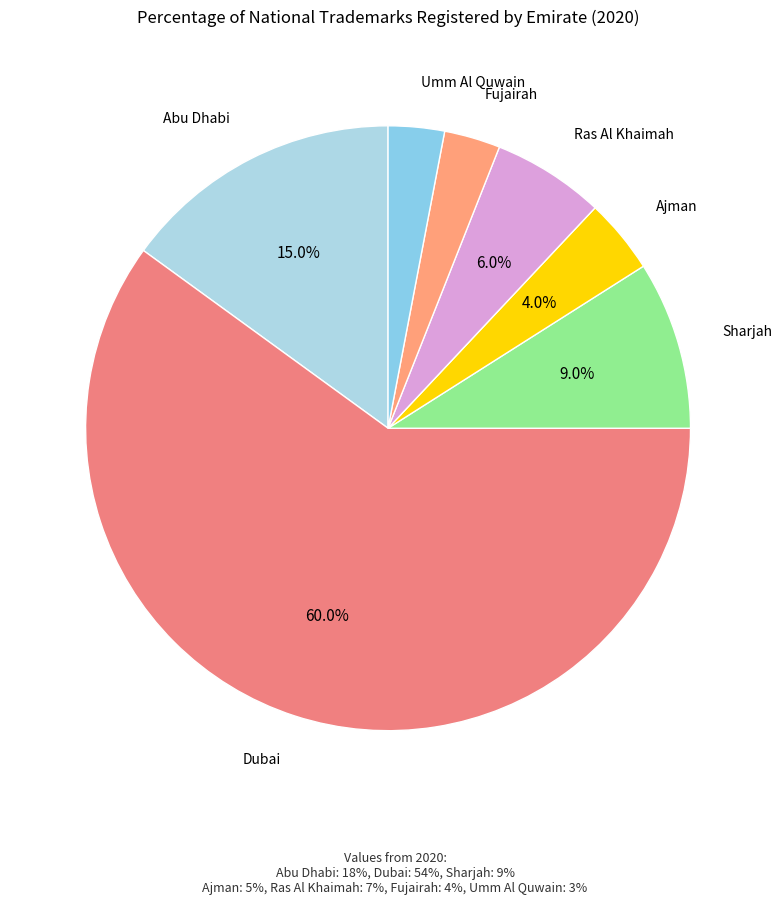

What percentage is the Fujairah slice, to the nearest percent?

3%